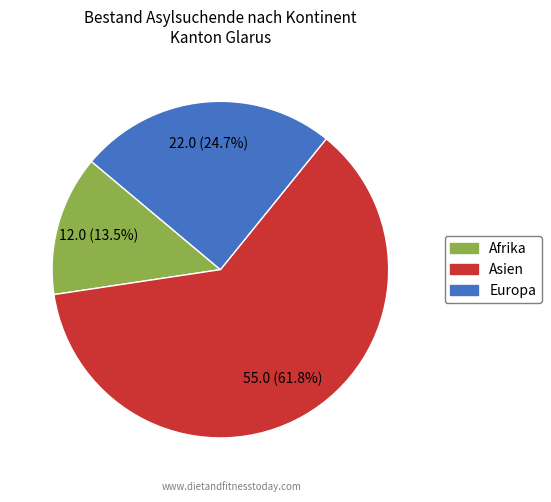

To the nearest percent, what is the difference between the Afrika and Europa slice percentages?

11%